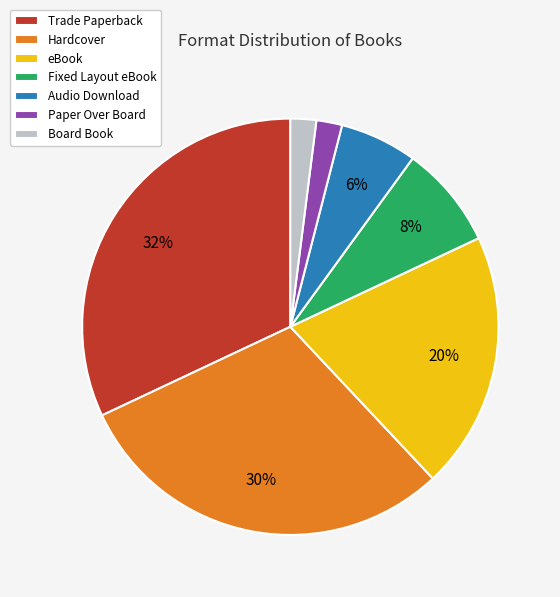

To the nearest percent, what portion does Paper Over Board represent?

2%